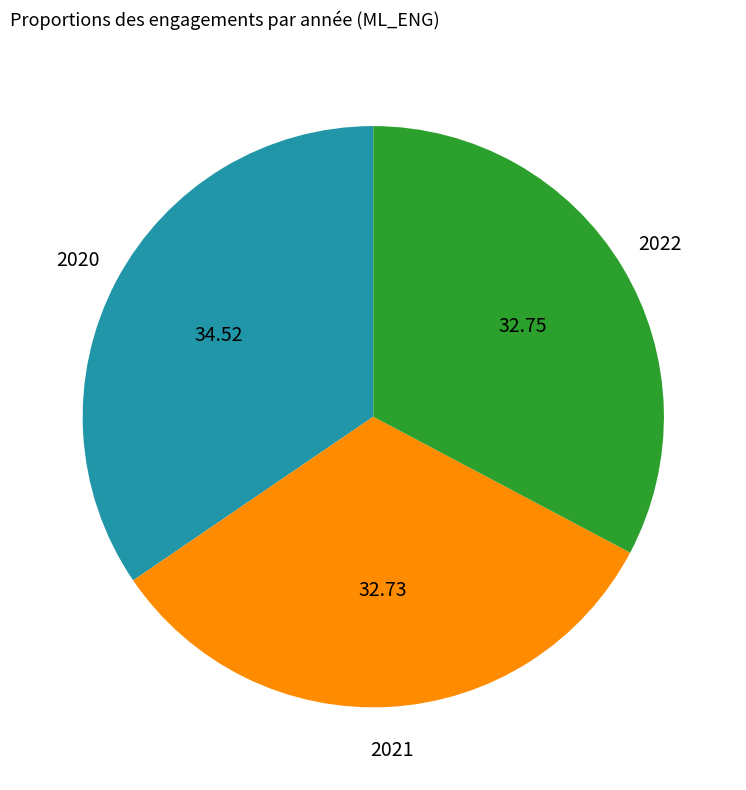

Is there a majority slice in this chart?

No